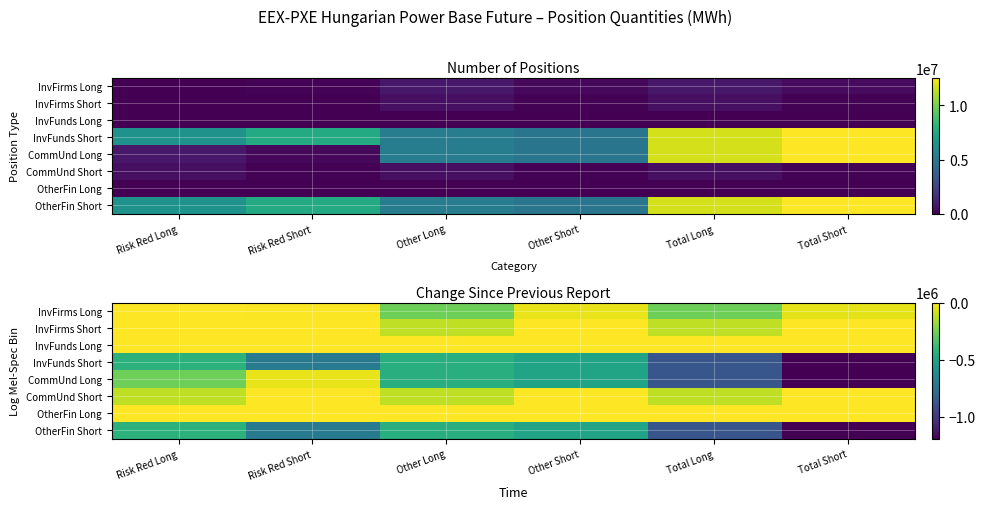

At which category does the chart reach its peak across all series?

Risk Red Long